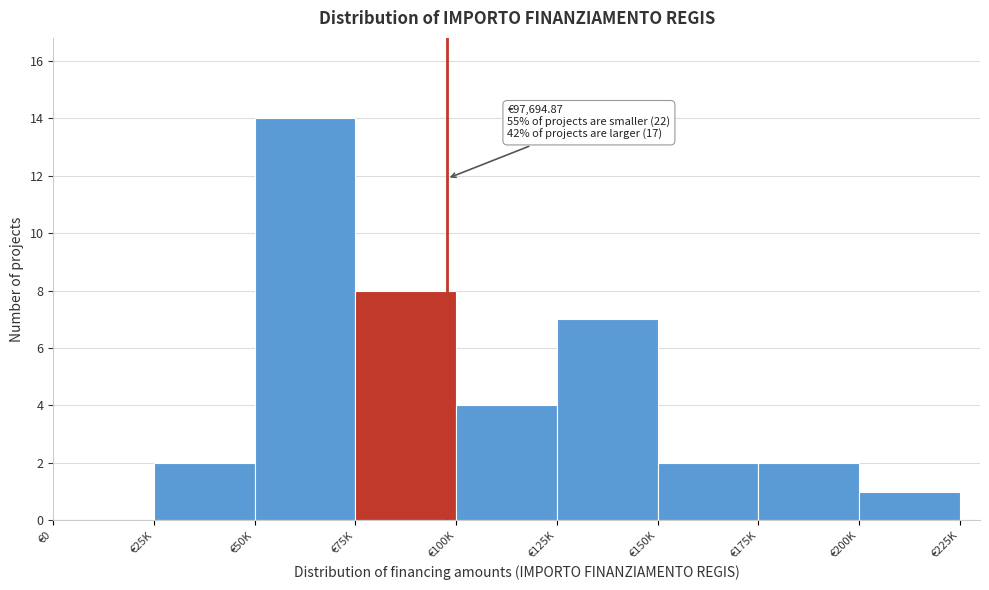

Reading left to right, what are all the values shown in this chart?

€0=0	€25K=2	€50K=14	€75K=8	€100K=4	€125K=7	€150K=2	€175K=2	€200K=1